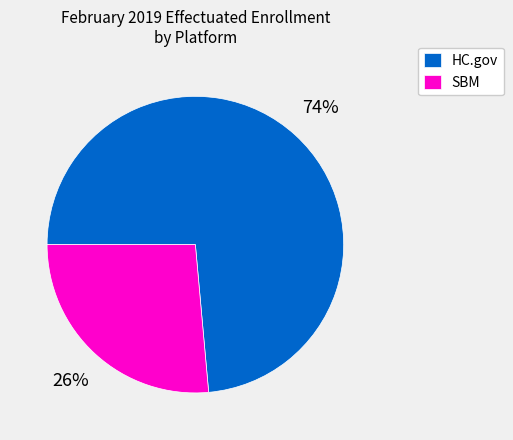

Count the number of slices in the pie.

2